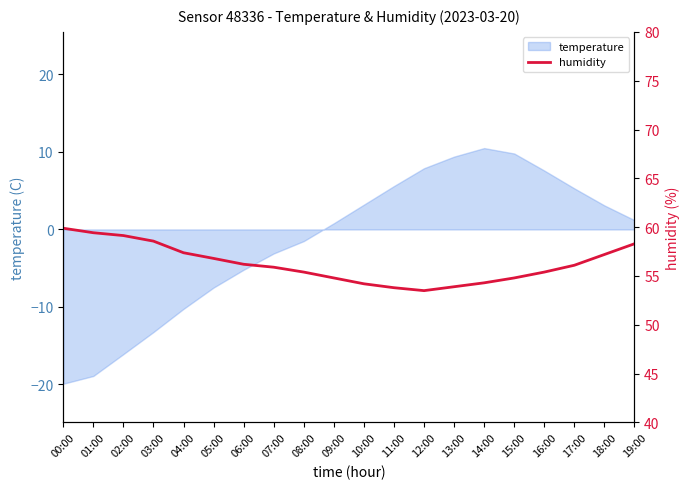

Reading right to left, extract all data points from this chart.

58.3	57.2	56.1	55.4	54.8	54.3	53.9	53.5	53.8	54.2	54.8	55.4	55.9	56.2	56.8	57.4	58.6	59.1	59.4	59.9